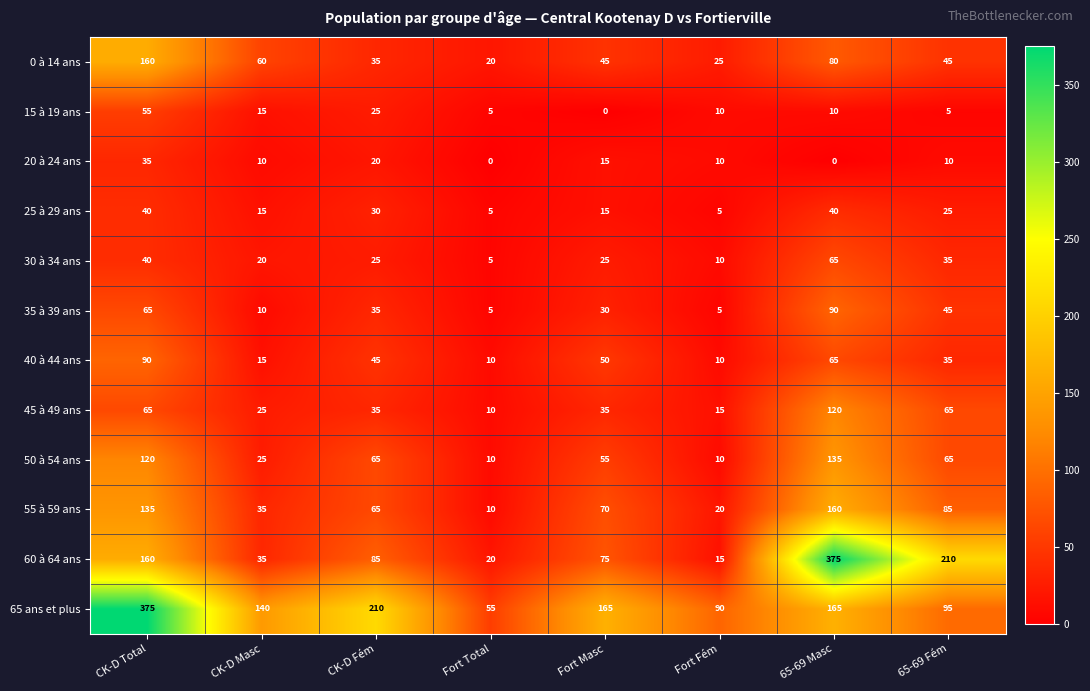

What is the sum of all 45 à 49 ans values?

370